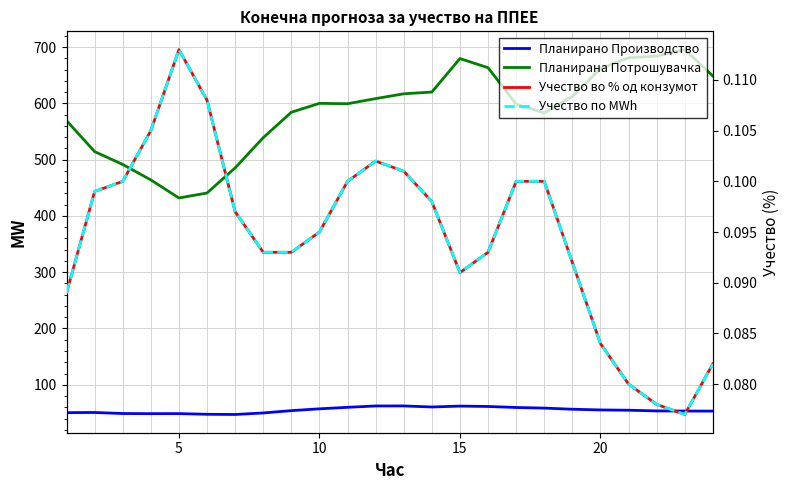

At 20, list the series in order from smallest to largest.

Учество во % од конзумот, Учество по MWh, Планирано Производство, Планирана Потрошувачка